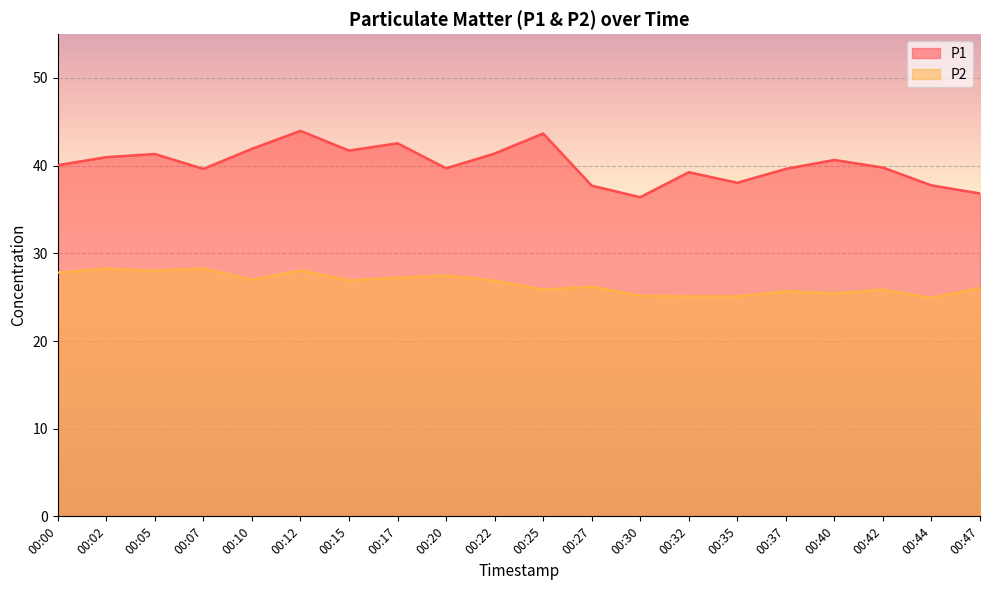

At 00:00, list the series in order from smallest to largest.

P2, P1